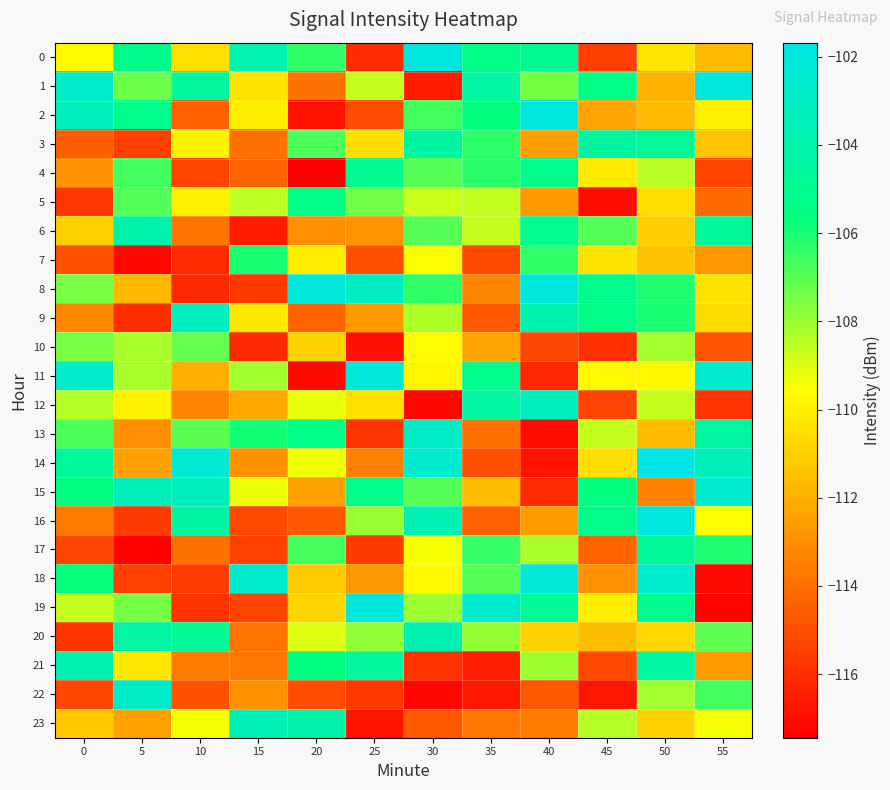

What is the total value across all series at 20?

-2648.1